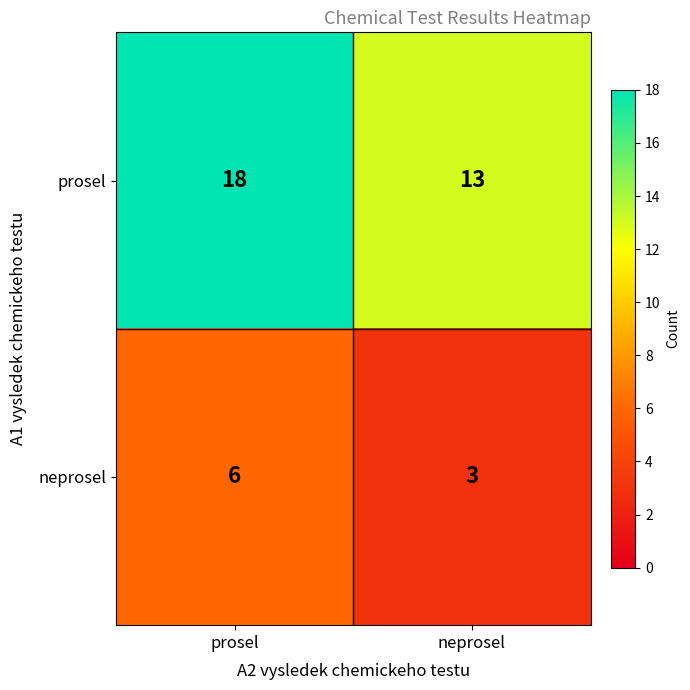

At which category does the chart reach its minimum across all series?

neprosel